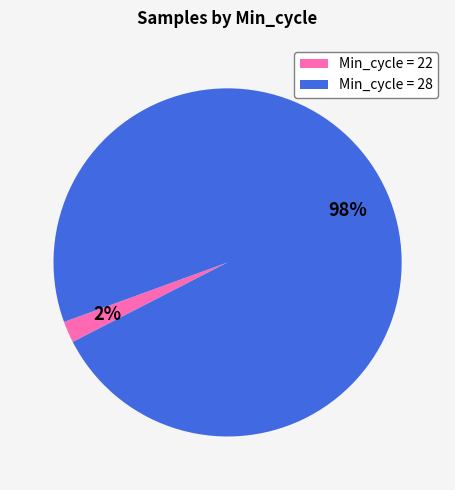

Which slice is the smallest?

Min_cycle = 22